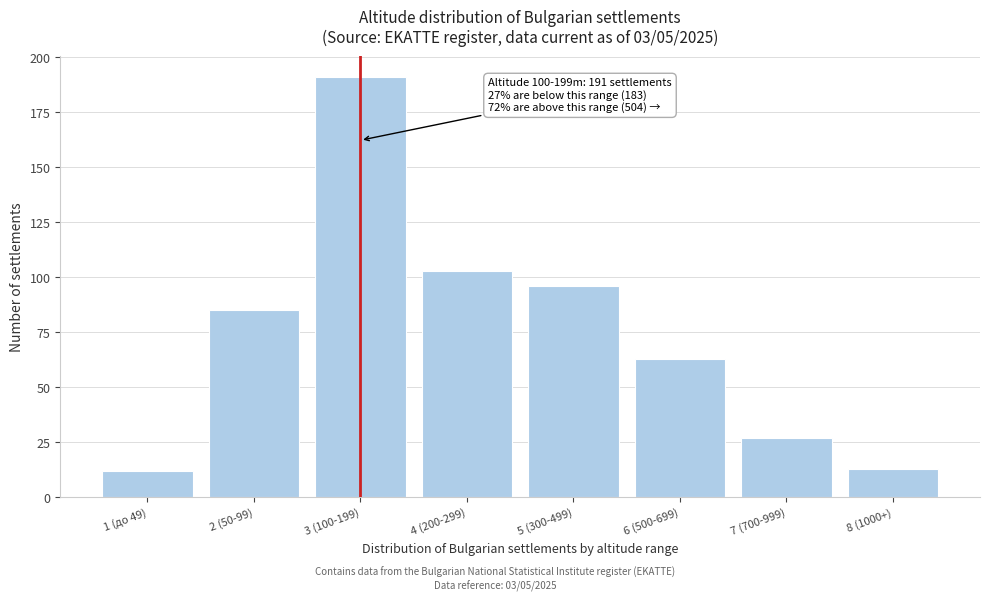

Reading left to right, extract all data points from this chart.

12	85	191	103	96	63	27	13